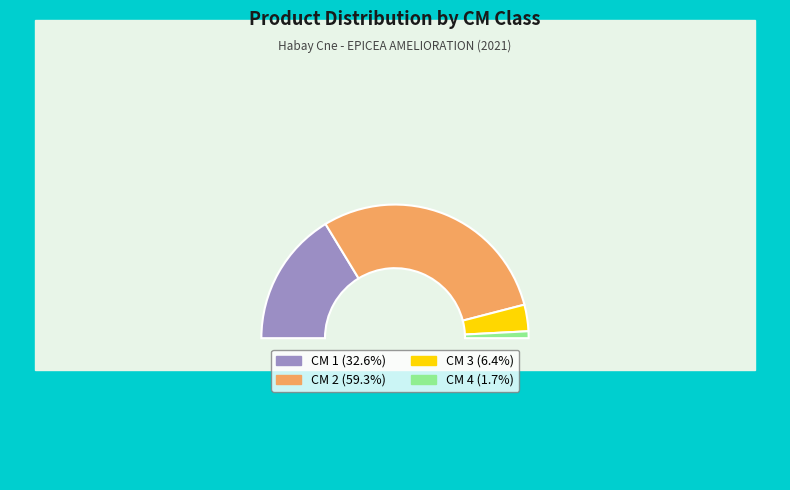

How many slices are in this pie chart?

4